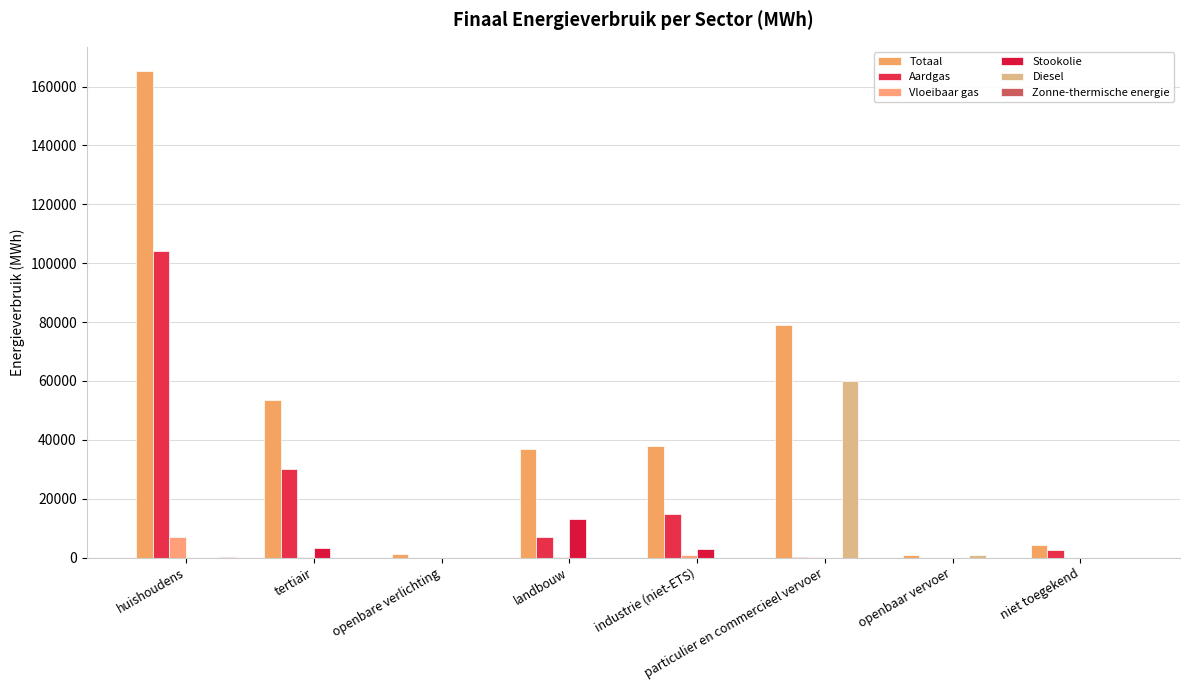

Between niet toegekend and tertiair, which is larger?

tertiair